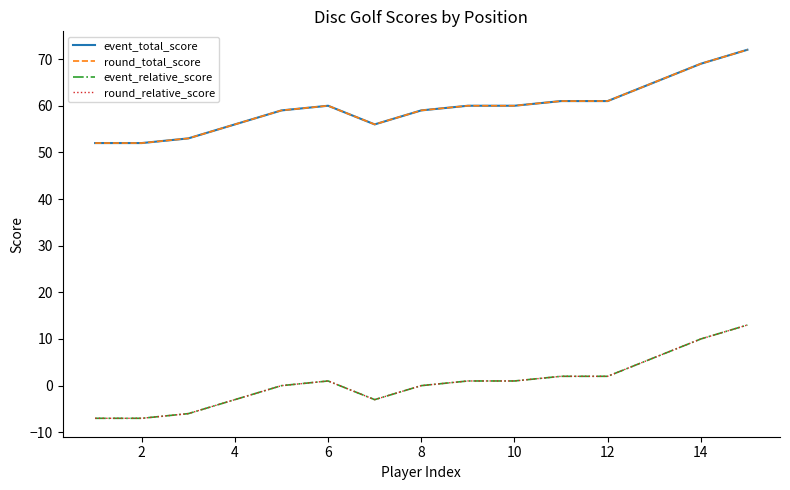

What is the minimum value for round_total_score?

52